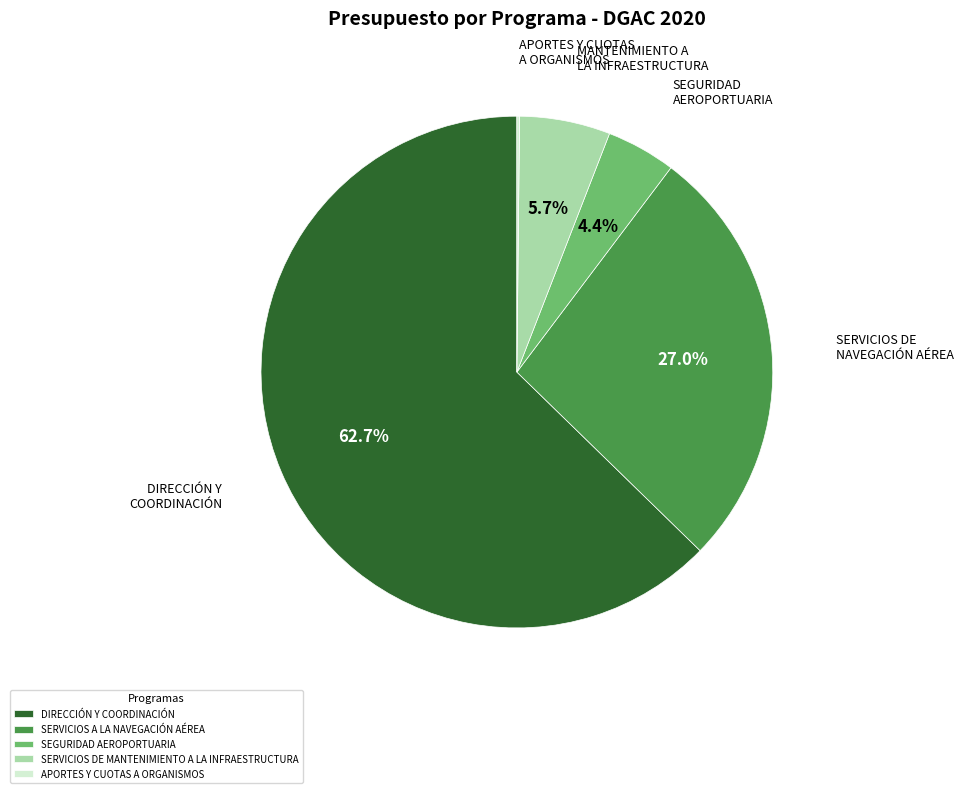

Does SEGURIDAD AEROPORTUARIA account for over 50% of the chart?

No